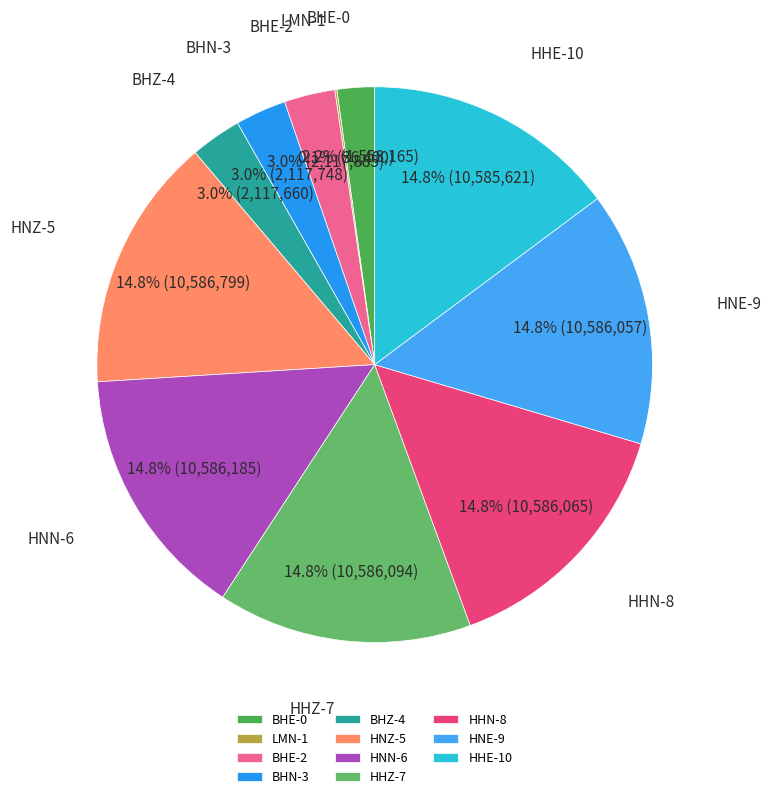

What is the ratio of the value at HHZ-7 to the value at HNN-6?

1.0